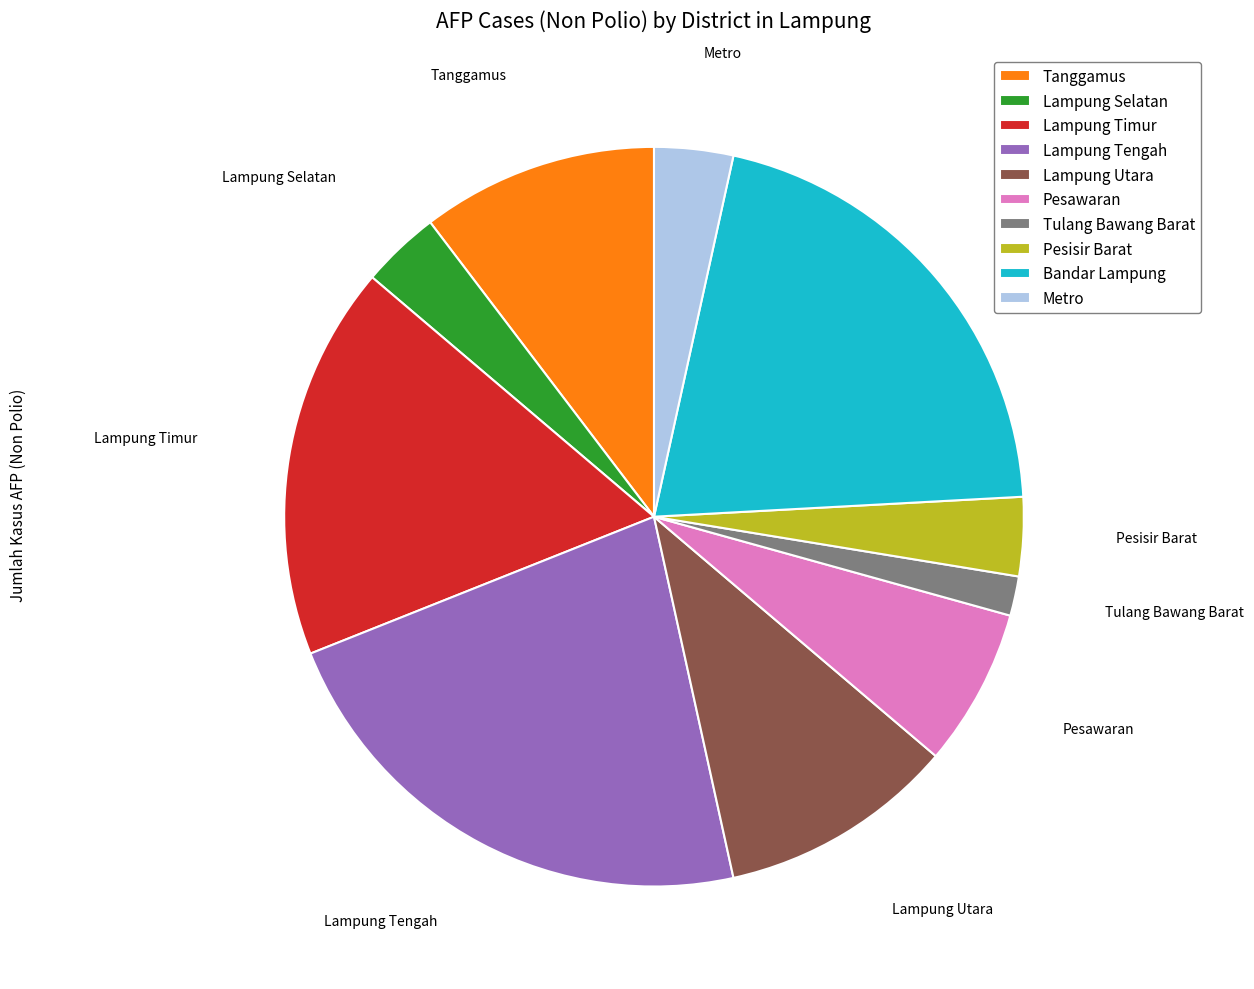

Between Tanggamus and Lampung Timur, which is larger?

Lampung Timur